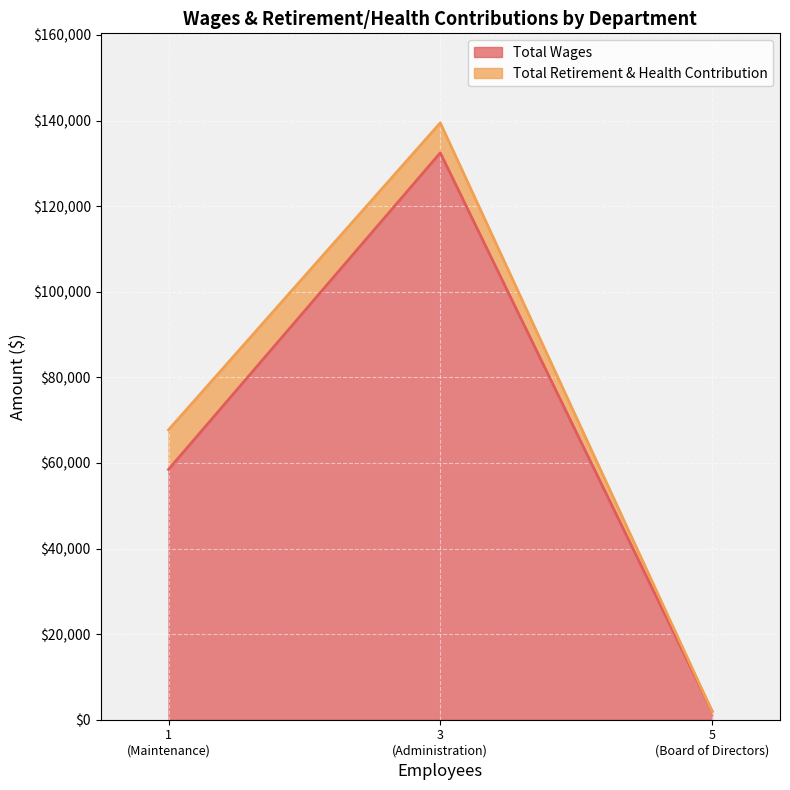

What is the highest value of the Total Wages series?

132471